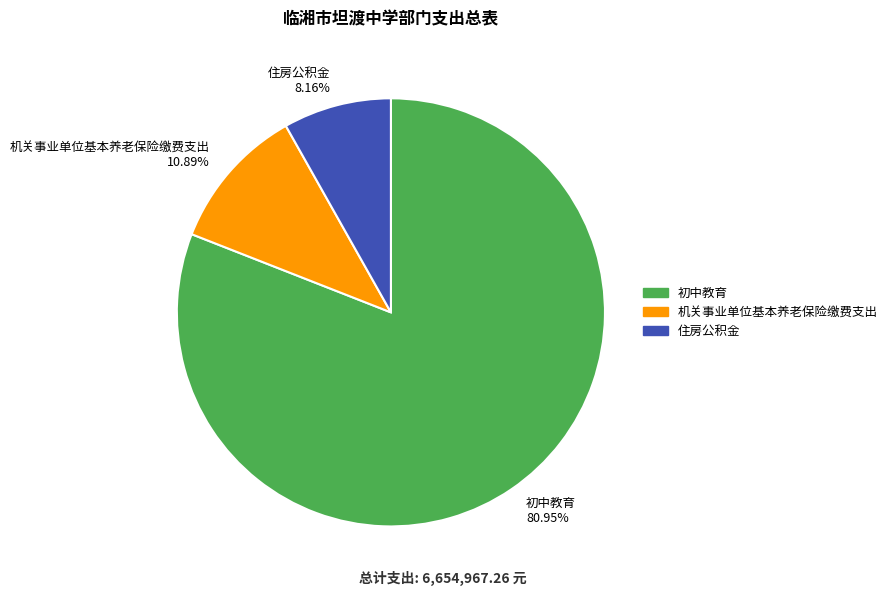

What is the total percentage of 机关事业单位基本养老保险缴费支出 and 初中教育?

91.8%